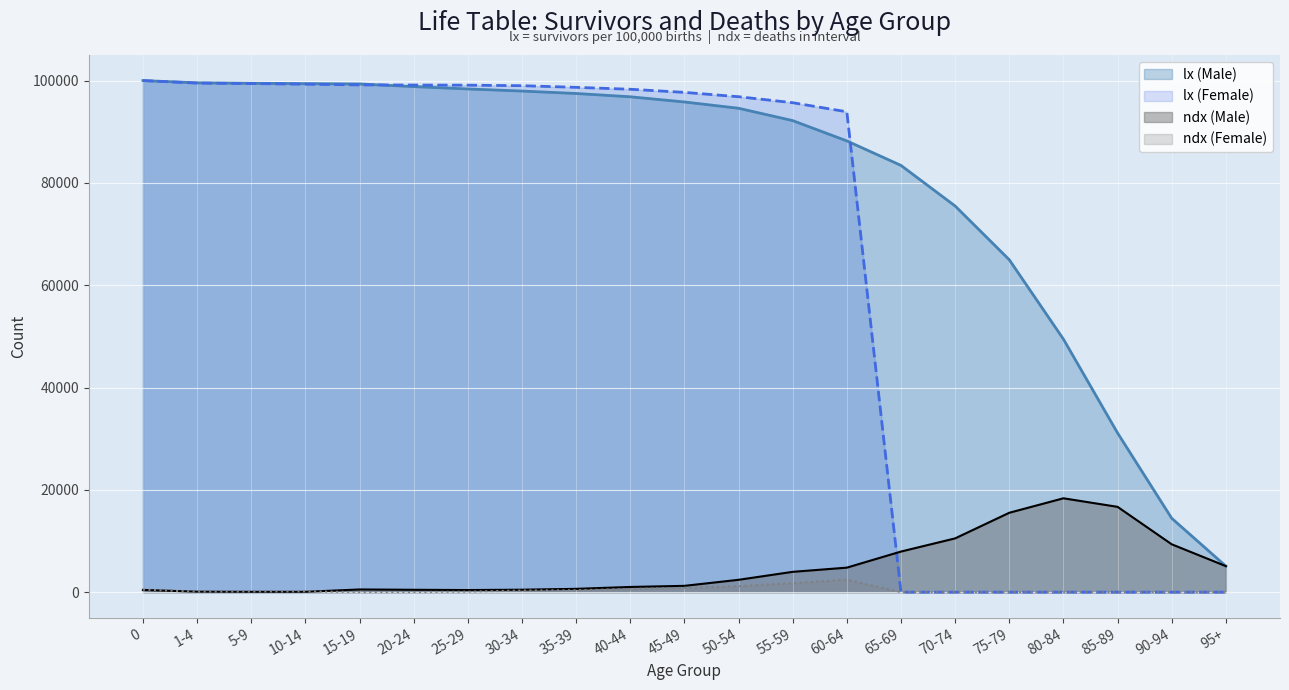

What is the difference between the maximum and minimum values in the ndx (Male) series?

18282